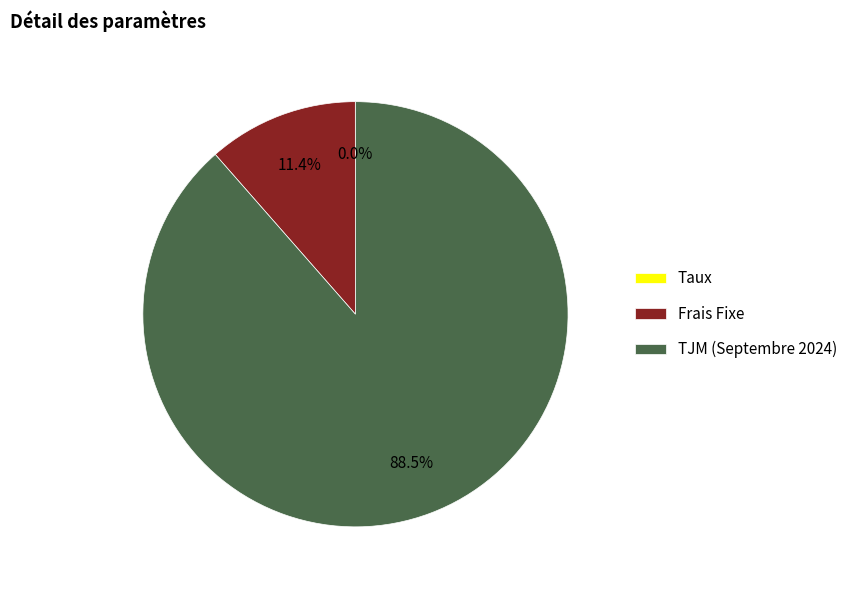

Does Frais Fixe account for over 50% of the chart?

No